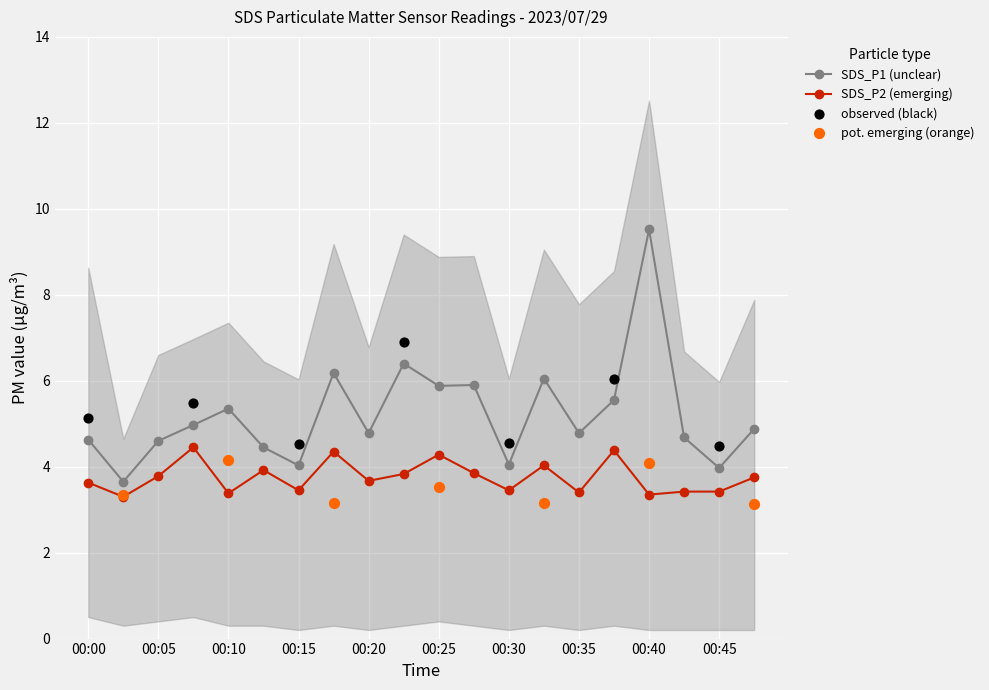

Which series contains the lowest Y value?

SDS_P2